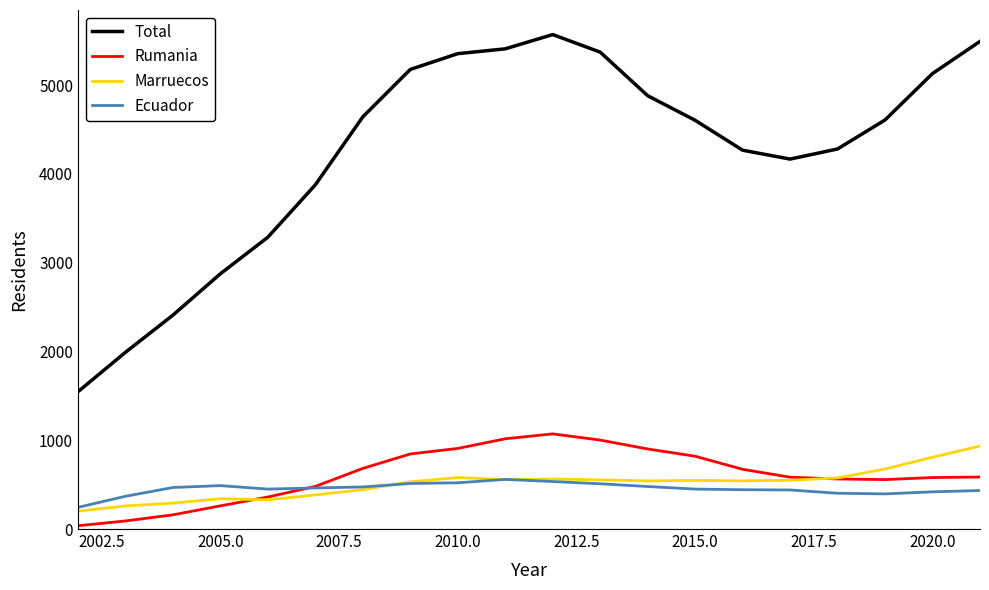

How many series are shown in this chart?

4